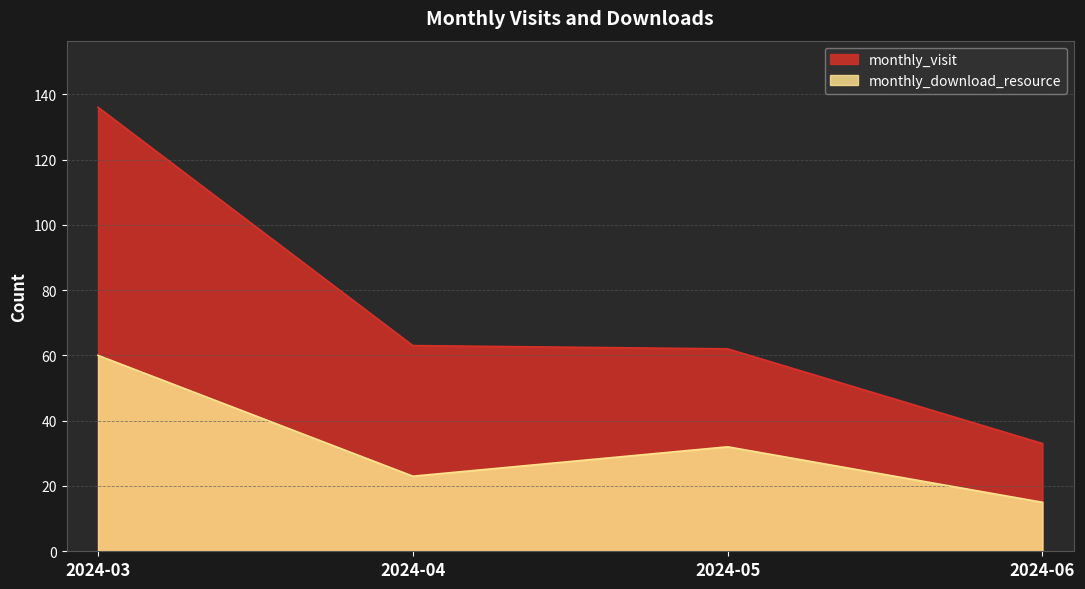

How many lines are shown in the chart?

2